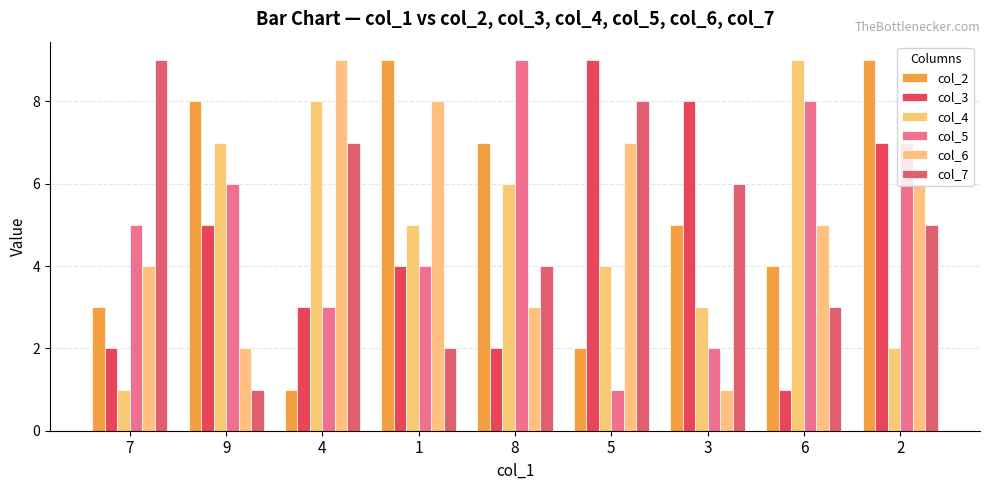

Where is col_7 nearest to the value 5?

2